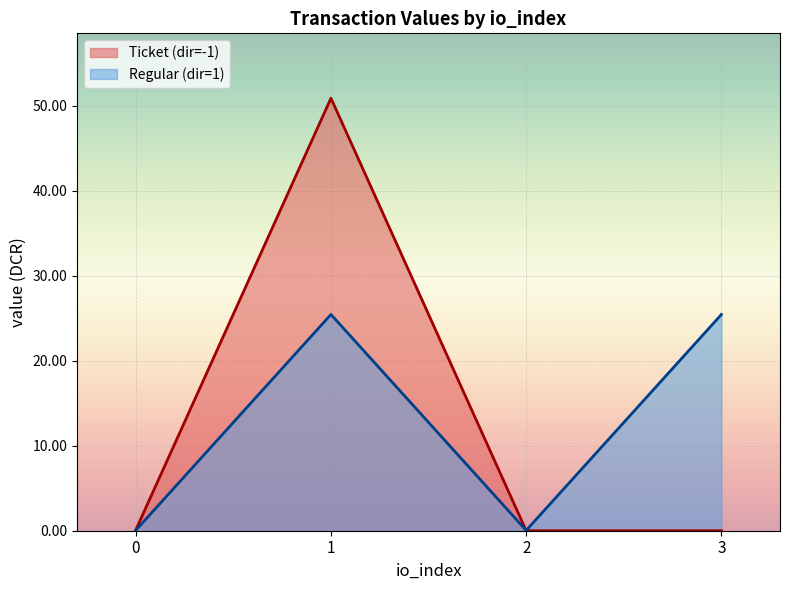

What is the spread (max minus min) of values at 3?

25.5